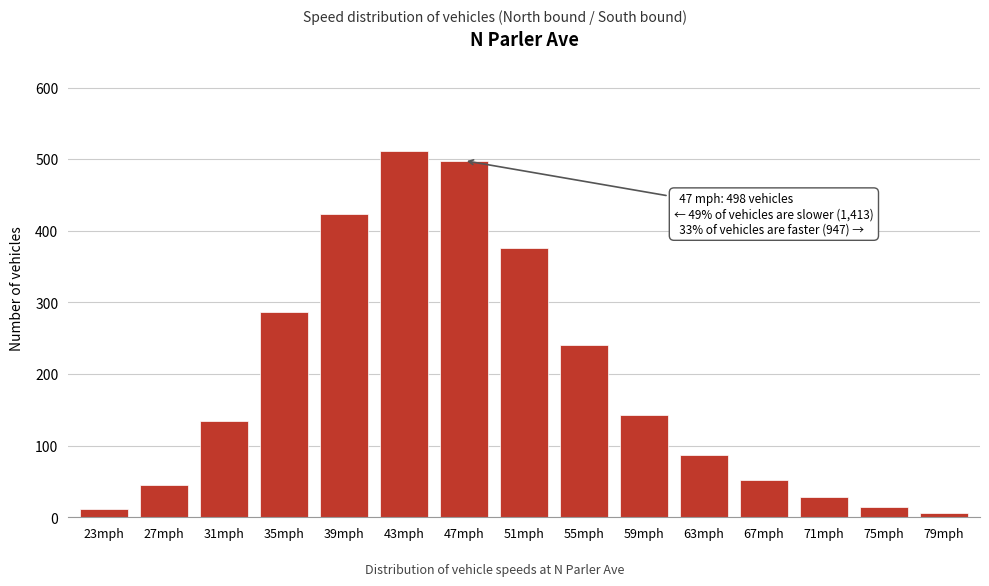

Which label corresponds to the largest value in the chart?

43mph